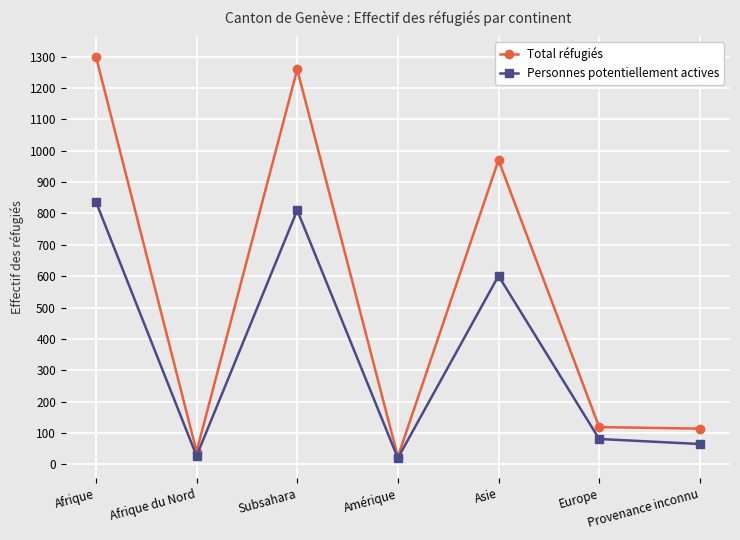

How many values in the Total réfugiés series are below 119?

3